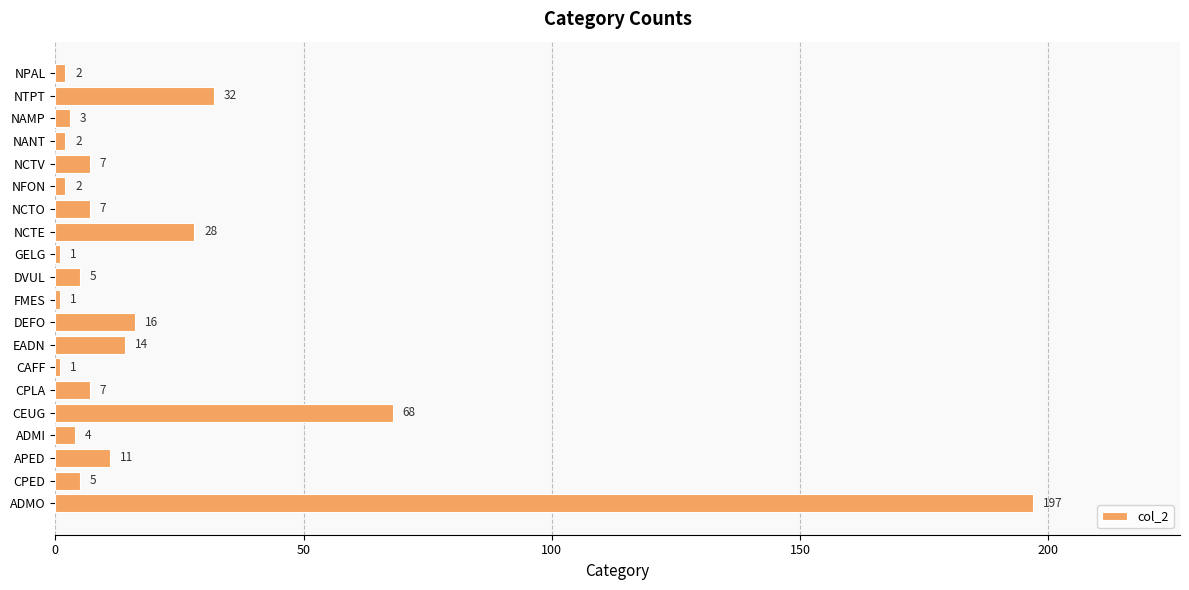

Reading top to bottom, extract all data points from this chart.

NPAL=2	NTPT=32	NAMP=3	NANT=2	NCTV=7	NFON=2	NCTO=7	NCTE=28	GELG=1	DVUL=5	FMES=1	DEFO=16	EADN=14	CAFF=1	CPLA=7	CEUG=68	ADMI=4	APED=11	CPED=5	ADMO=197